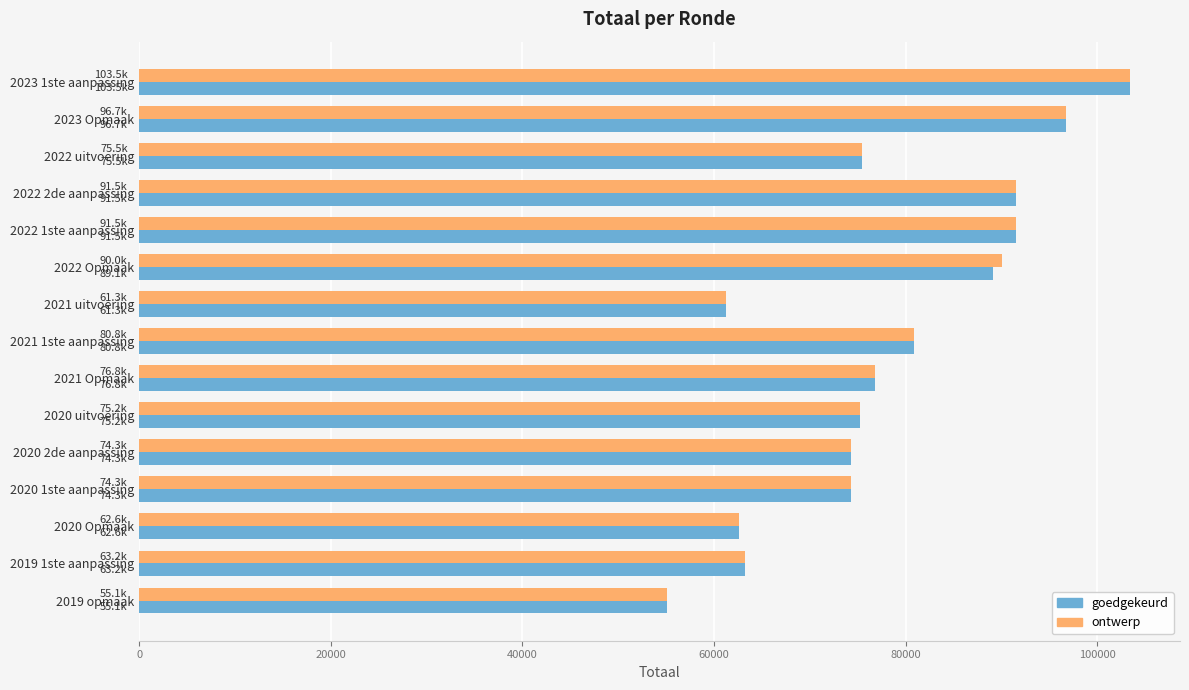

What is the minimum value shown in the chart?

55126